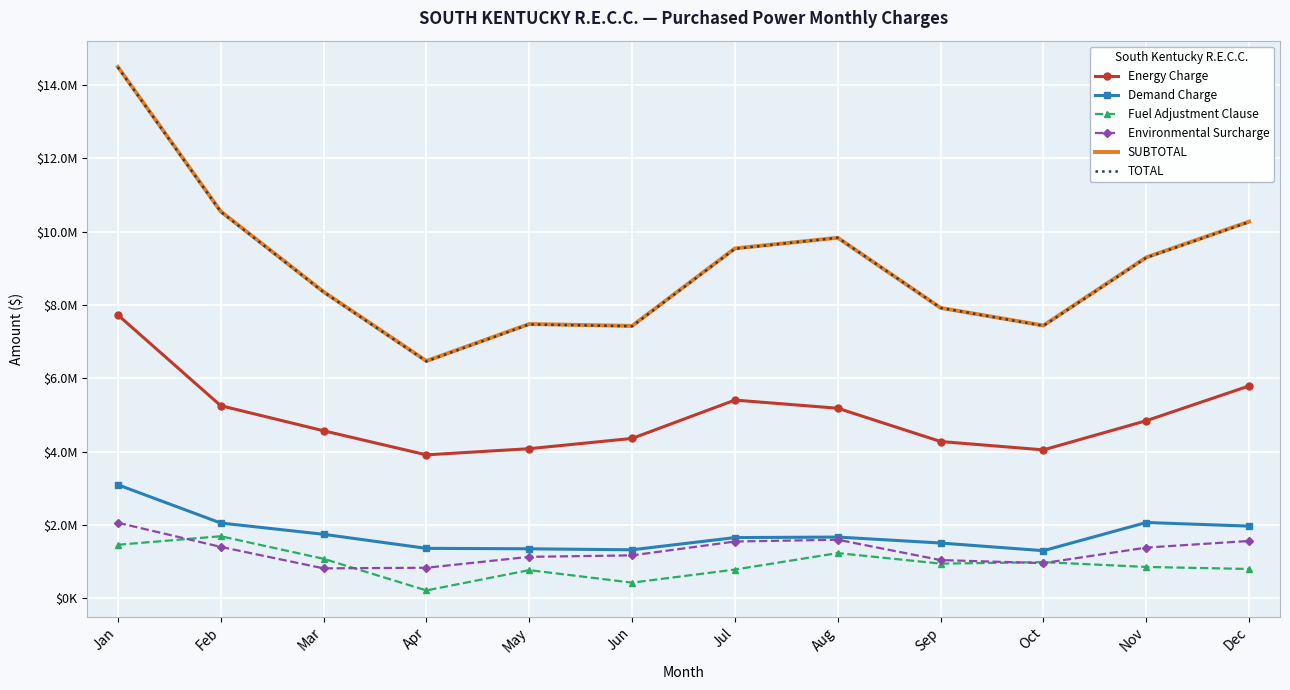

What are all the series names shown in the legend?

Energy Charge, Demand Charge, Fuel Adjustment Clause, Environmental Surcharge, SUBTOTAL, TOTAL